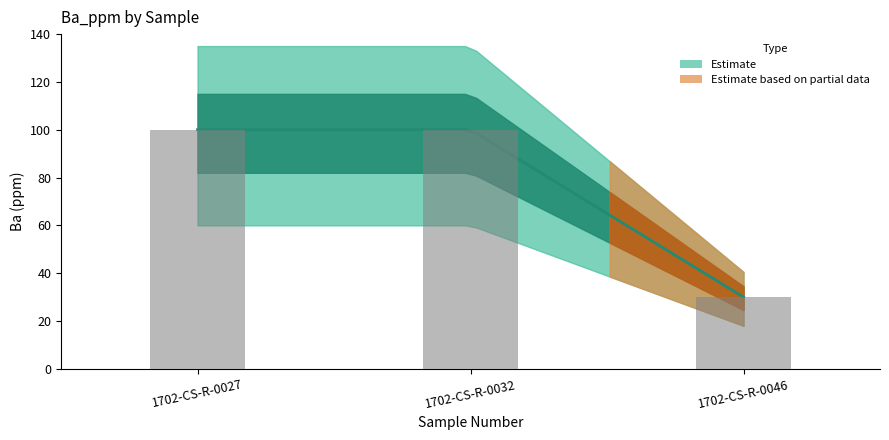

What is the greatest value displayed?

100